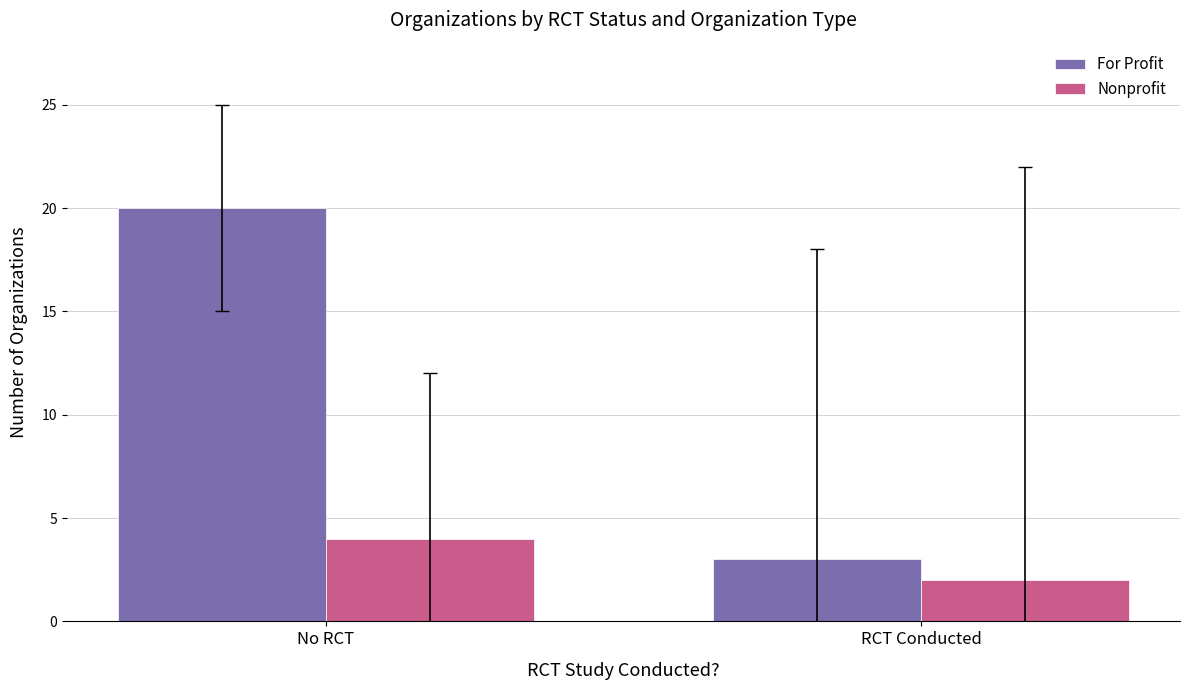

What are all the series names shown in the legend?

For Profit, Nonprofit